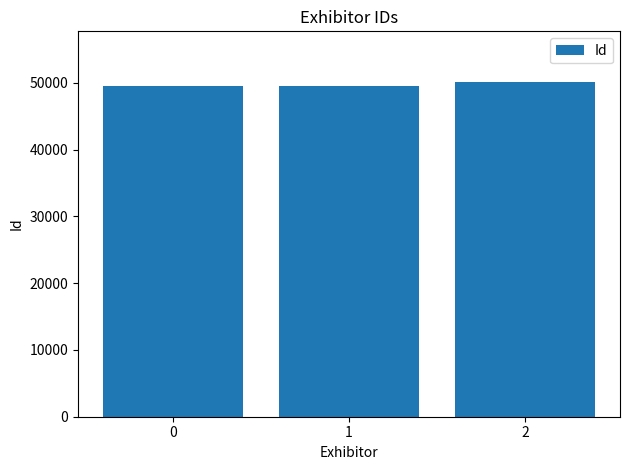

What is the value of the 1st bar from the left?

49579